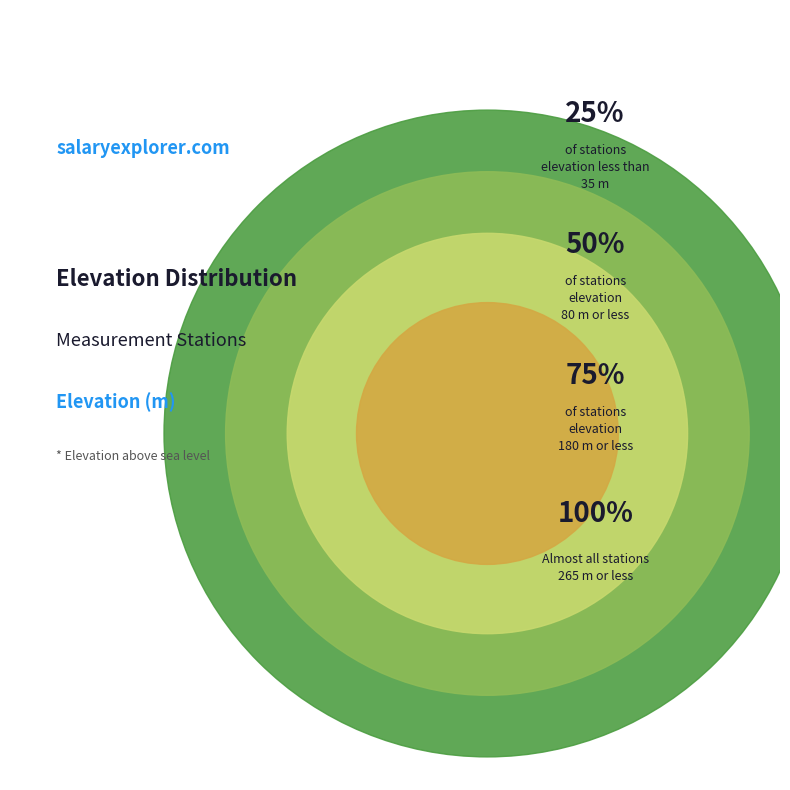

Is there a majority slice in this chart?

No